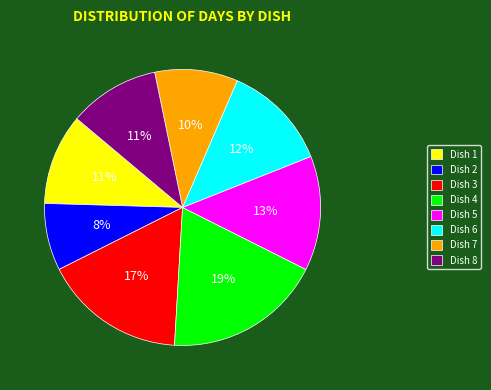

Is the sum of Dish 7 and Dish 5 greater than half?

No